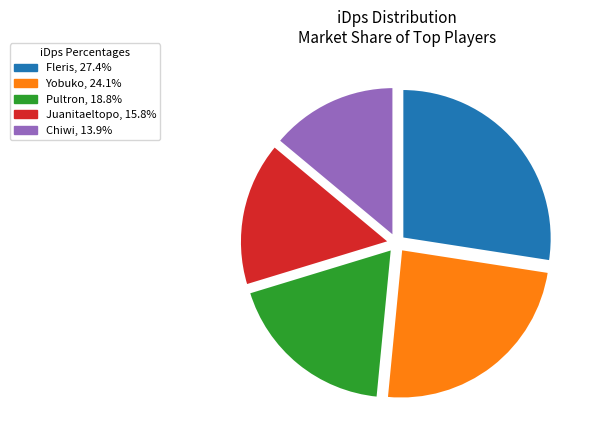

Which has a higher value, Chiwi or Juanitaeltopo?

Juanitaeltopo